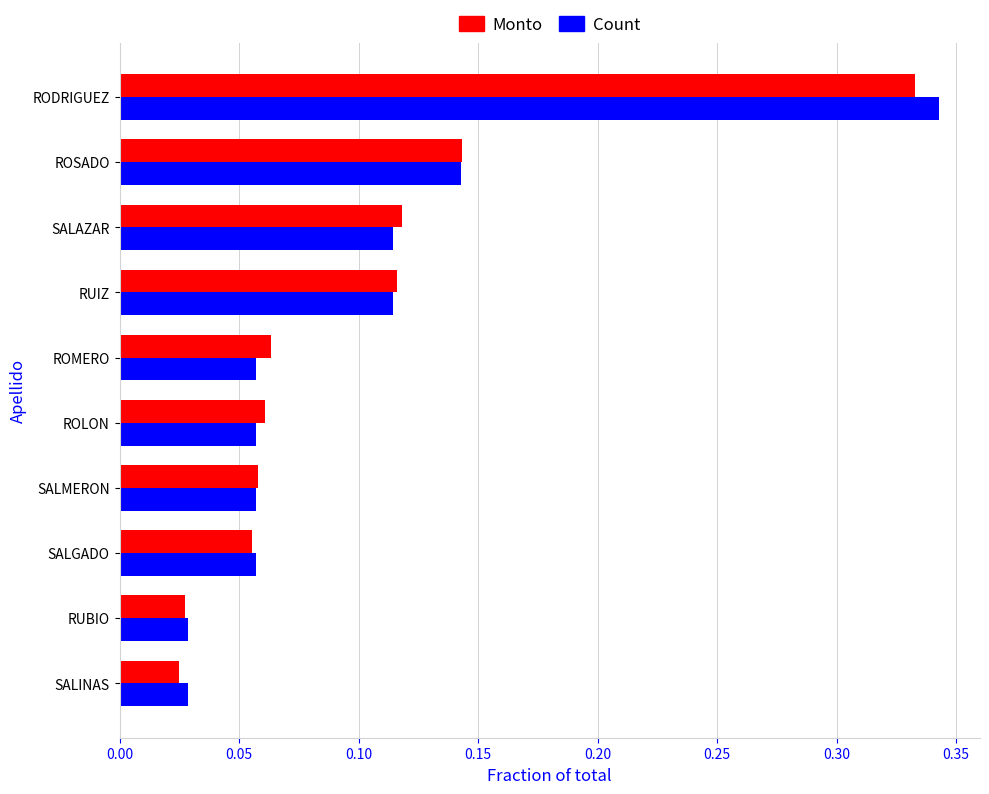

Which label corresponds to the largest value in the chart?

RODRIGUEZ